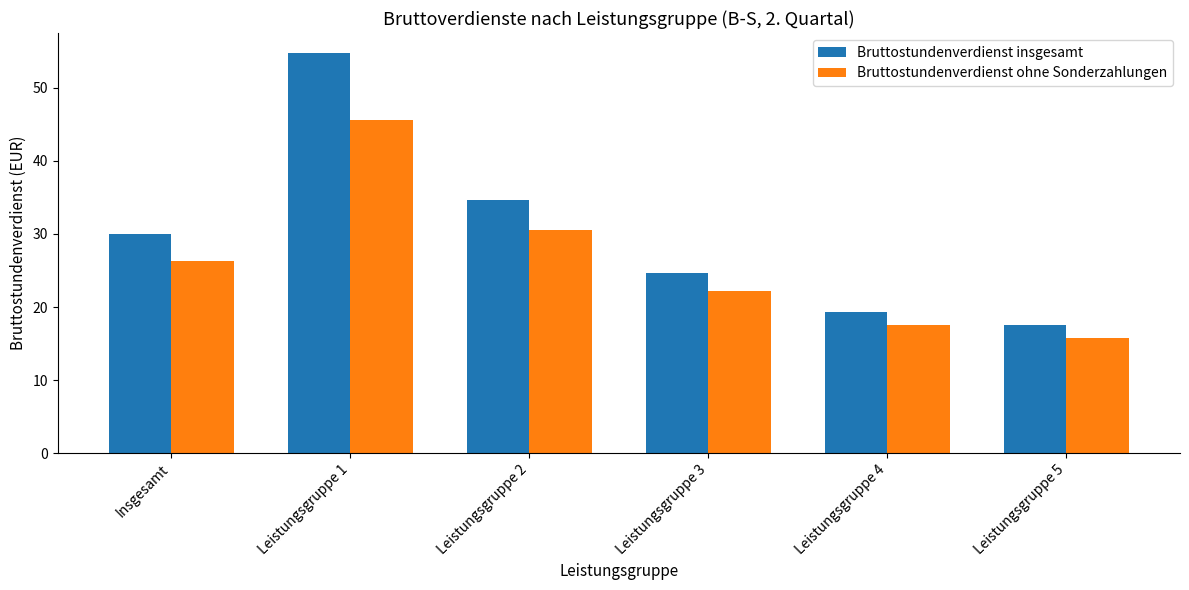

Reading left to right, extract all data points from this chart.

Bruttostundenverdienst insgesamt: Insgesamt=29.9	Leistungsgruppe 1=54.8	Leistungsgruppe 2=34.6	Leistungsgruppe 3=24.7	Leistungsgruppe 4=19.3	Leistungsgruppe 5=17.6
Bruttostundenverdienst ohne Sonderzahlungen: Insgesamt=26.3	Leistungsgruppe 1=45.6	Leistungsgruppe 2=30.5	Leistungsgruppe 3=22.2	Leistungsgruppe 4=17.6	Leistungsgruppe 5=15.7